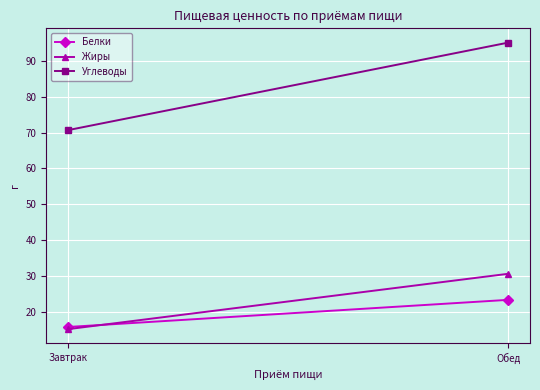

The value of Белки at Обед is 23.3. True or false?

True